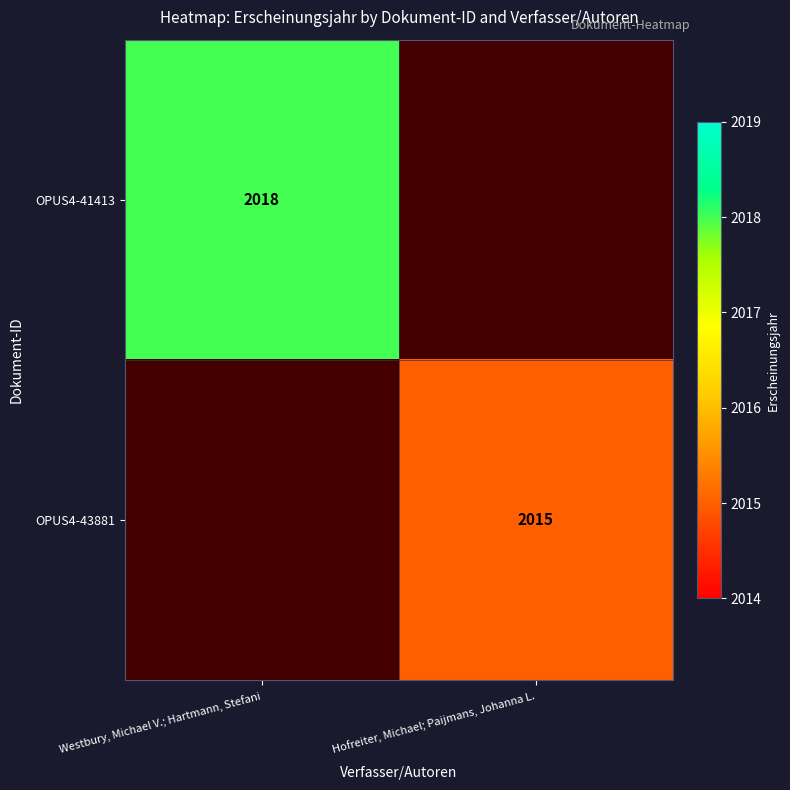

At how many categories does at least one series exceed 2016?

1